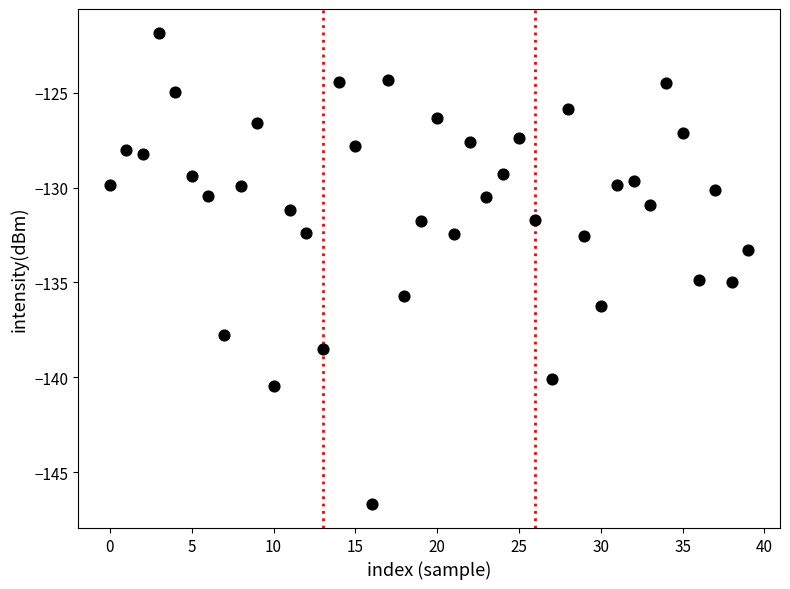

What is the range of Y values (max minus min)?

24.9